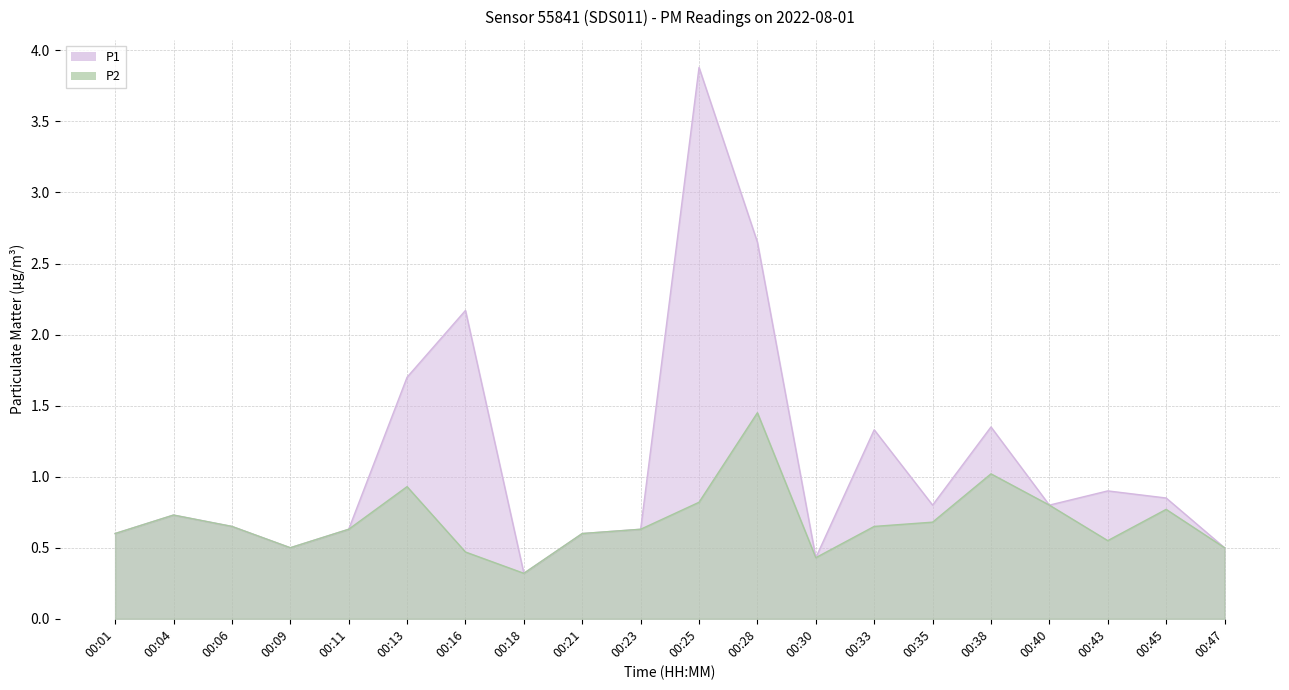

At which category is the sum across all series the highest?

00:25